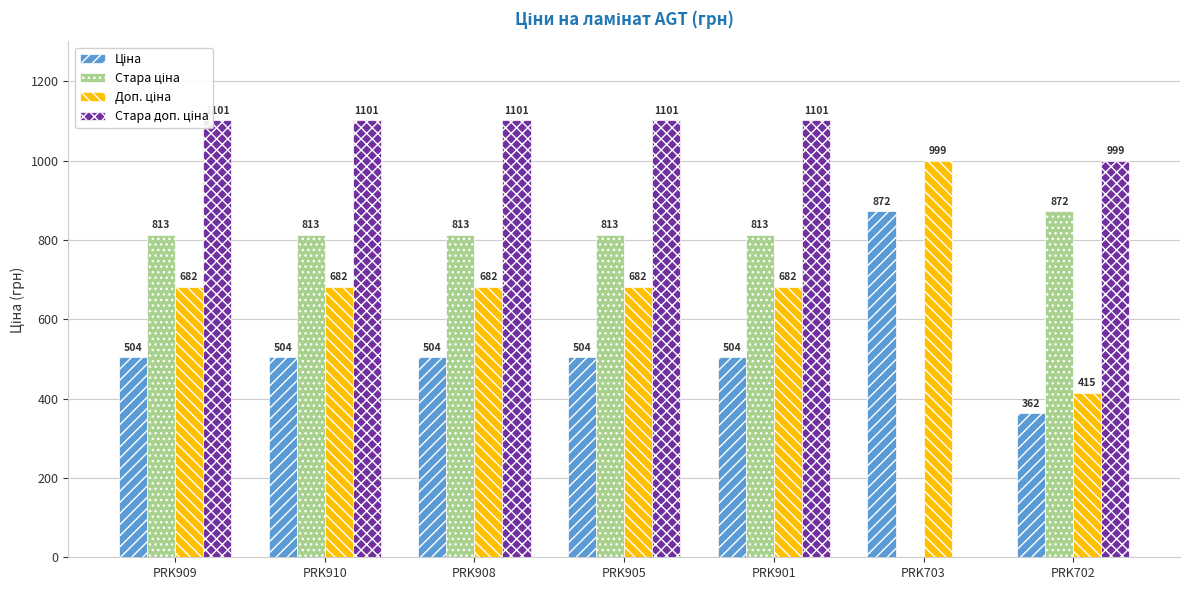

What position from the right is PRK703?

2